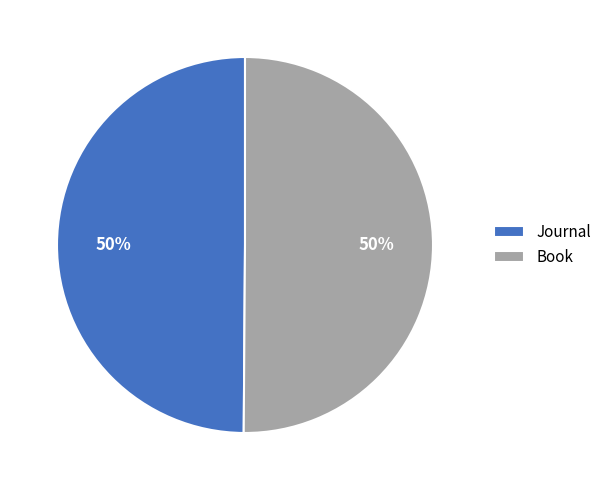

Count the number of slices in the pie.

2